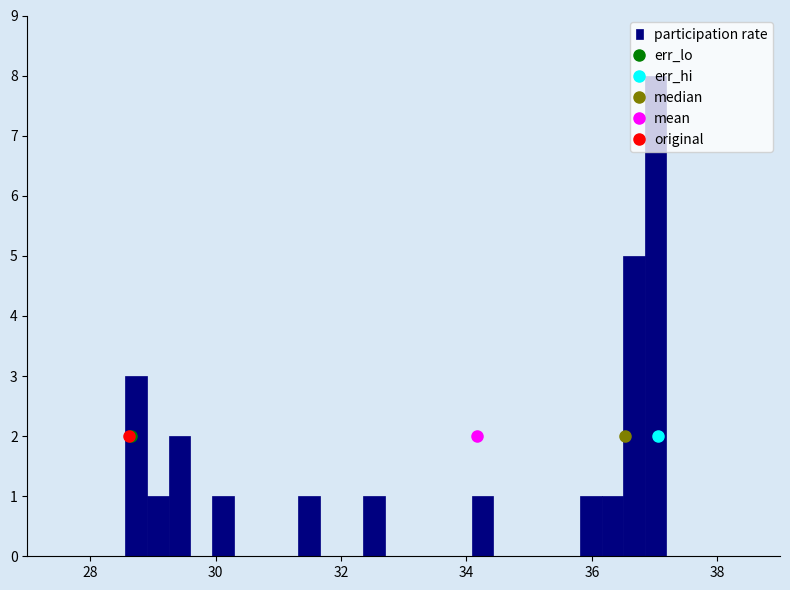

Read against the x-axis, roughly where is the centre of the tallest bar?

37.0